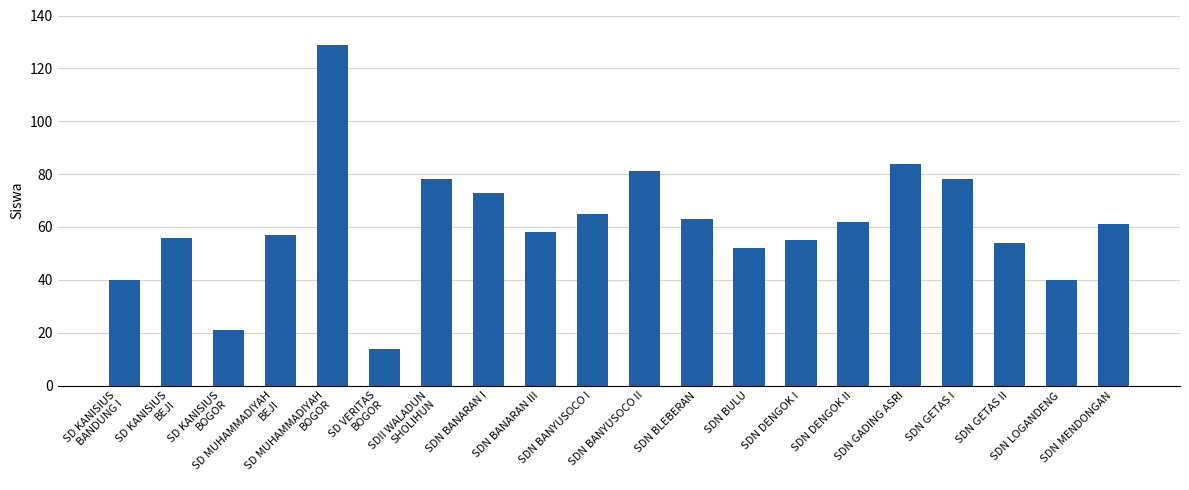

What is the difference between the values at SDN DENGOK II and SDII WALADUN
SHOLIHUN?

16